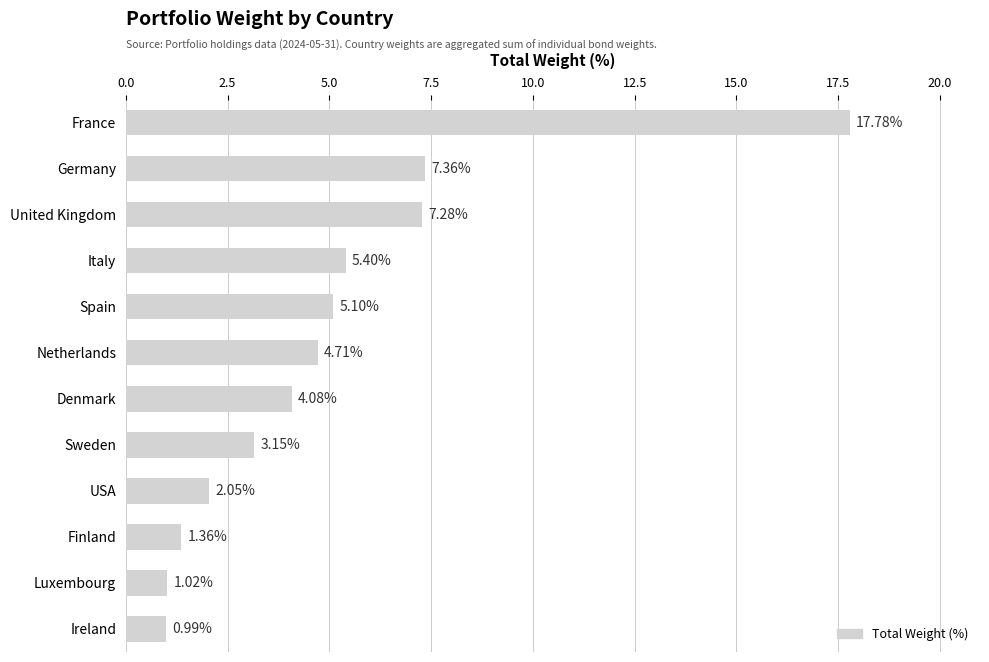

Where is the data nearest to the value 9?

Germany